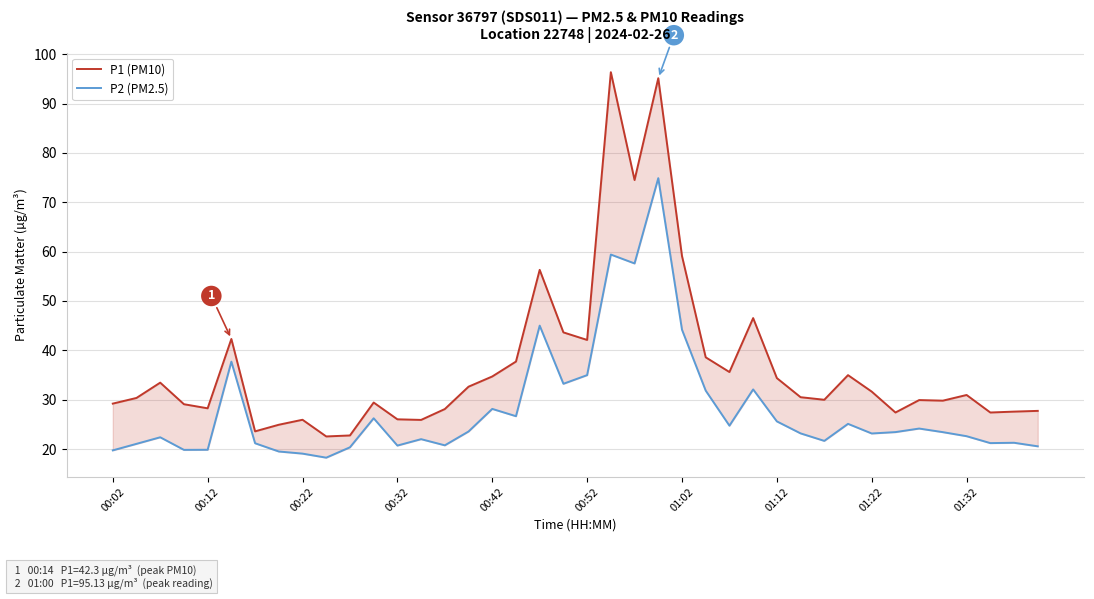

The value of P1 (PM10) at 13 is 35.4. True or false?

False